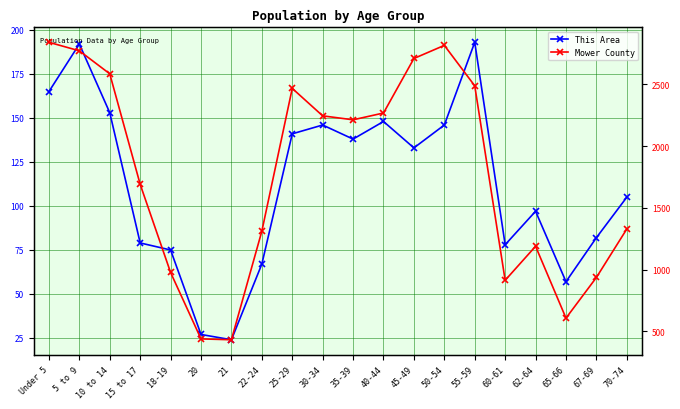

True or false: This Area has a value of 165 at Under 5.

True